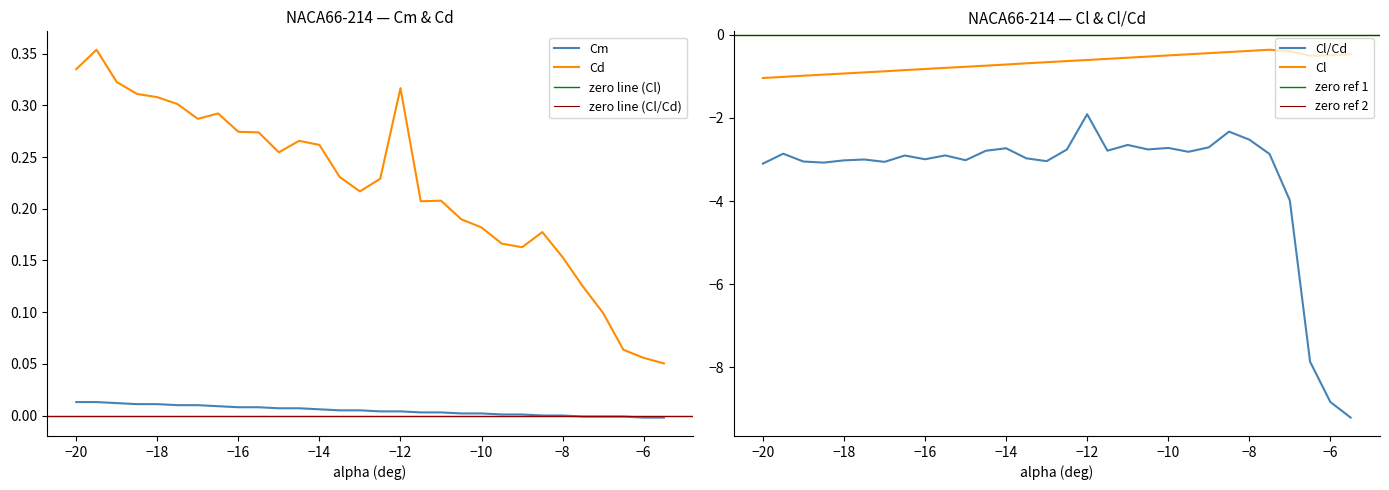

What is the difference between the second highest and second lowest values in the Cd series?

0.3